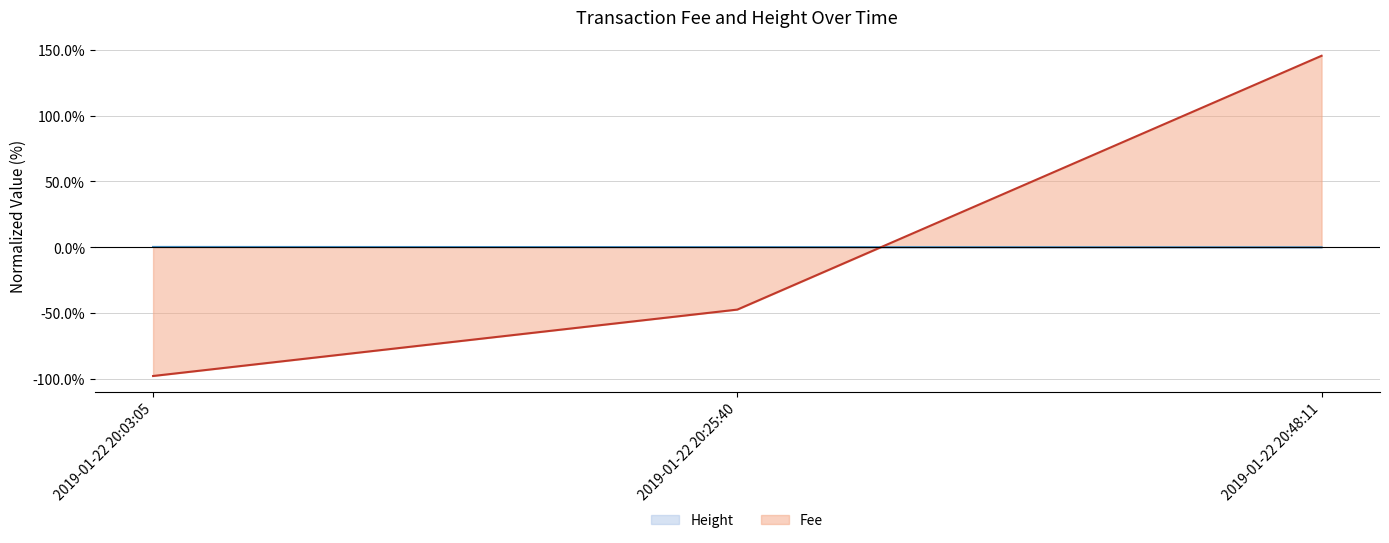

True or false: Fee has a value of -15.3 at 2019-01-22 20:25:40.

False